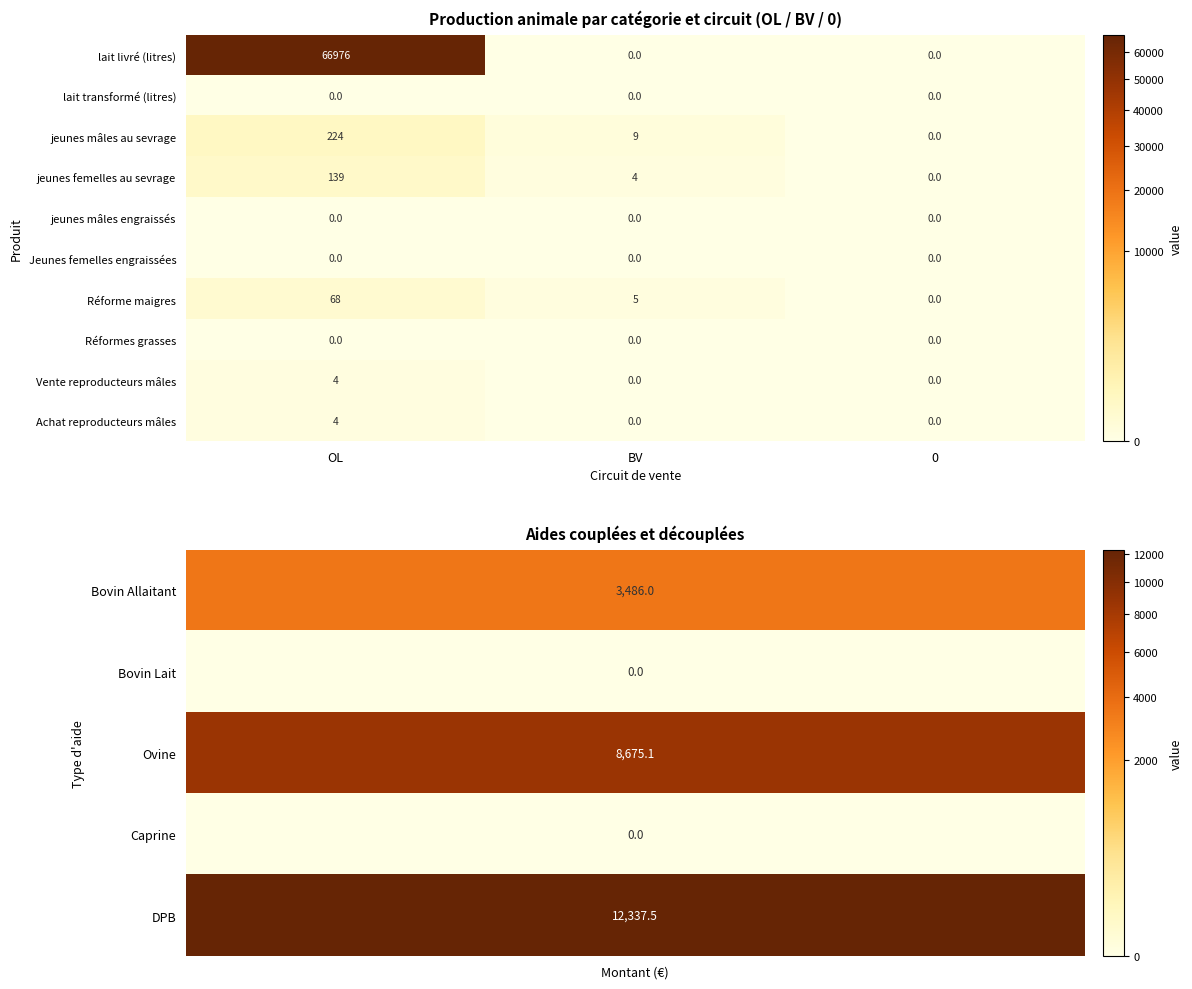

True or false: jeunes mâles engraissés has a value of 0.0 at OL.

True